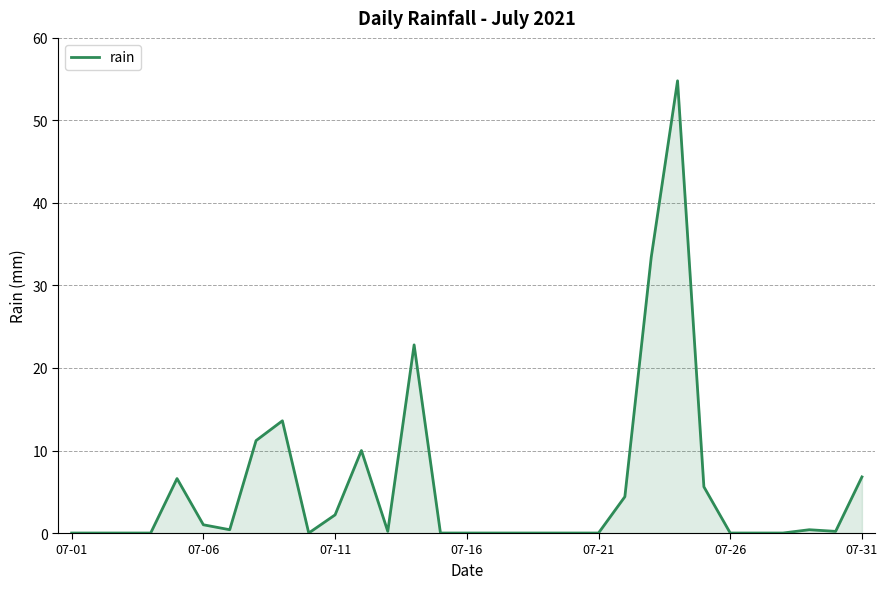

What is the maximum value shown in the chart?

54.8